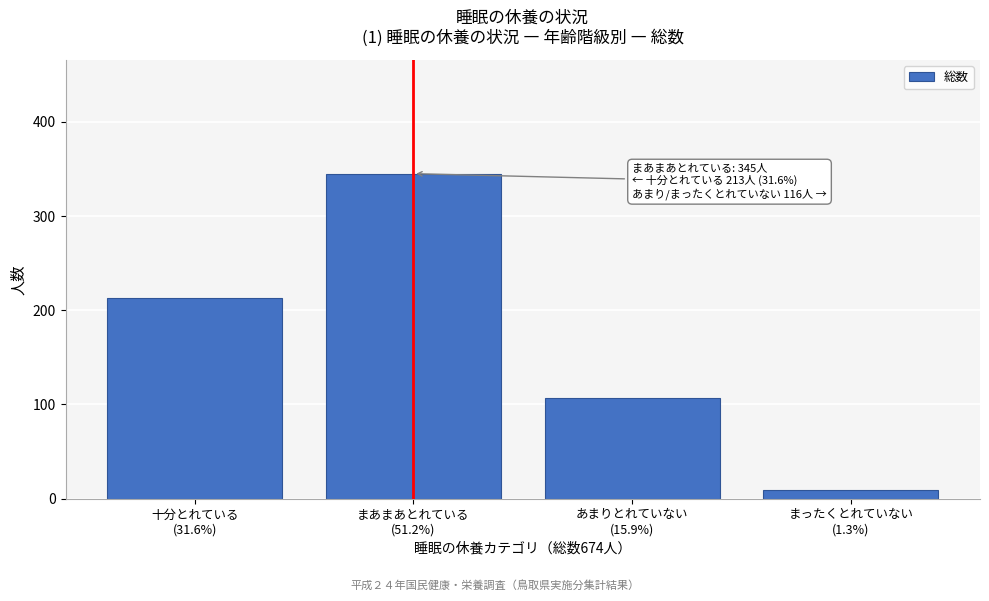

Reading right to left, what are all the values shown in this chart?

9	107	345	213